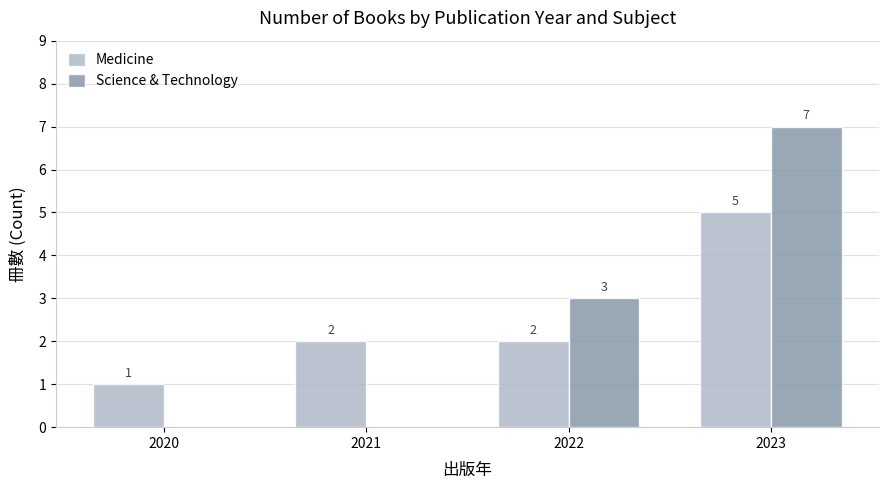

At which label is Science & Technology closest to 3?

2022